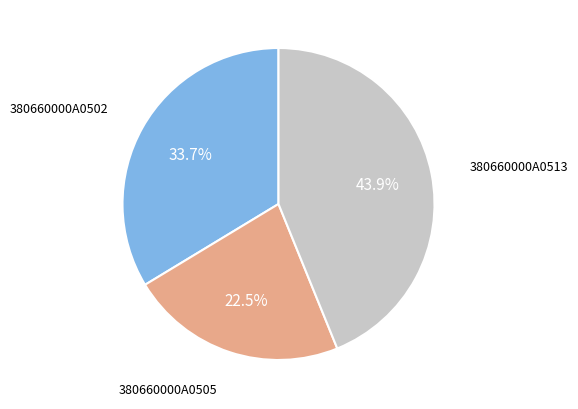

Combined, do 380660000A0513 and 380660000A0505 account for over 50%?

Yes